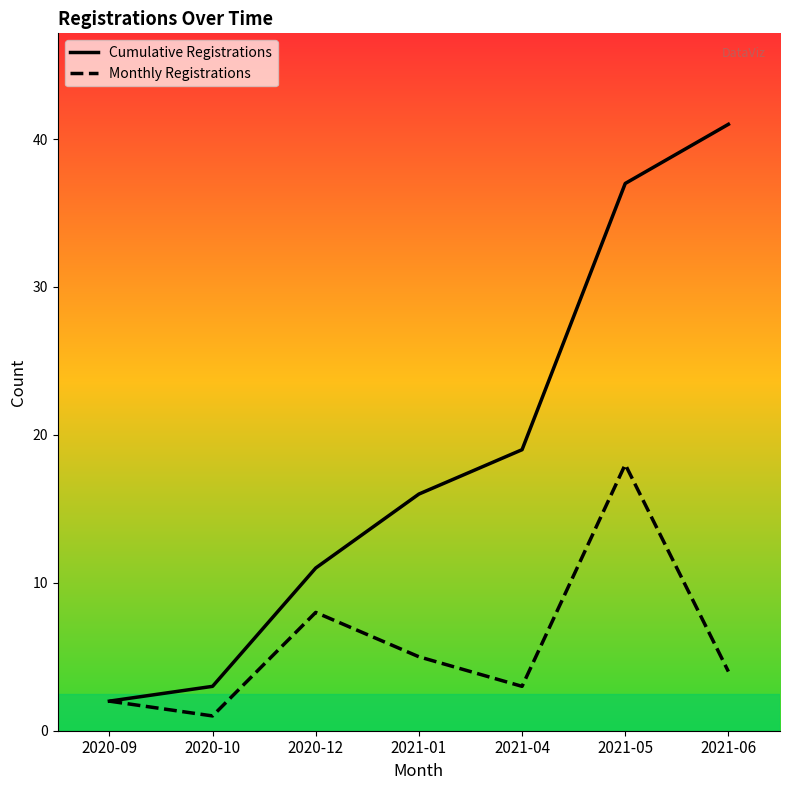

What is the minimum value shown in the chart?

1